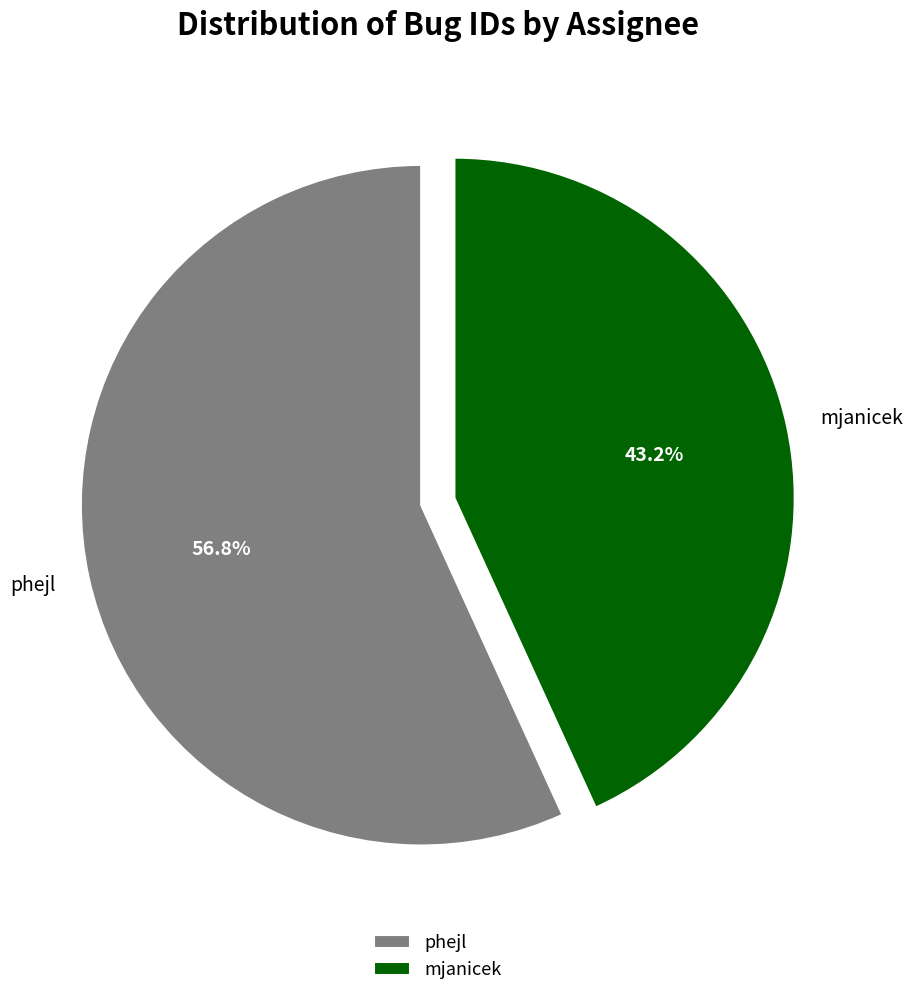

How many slices are in this pie chart?

2